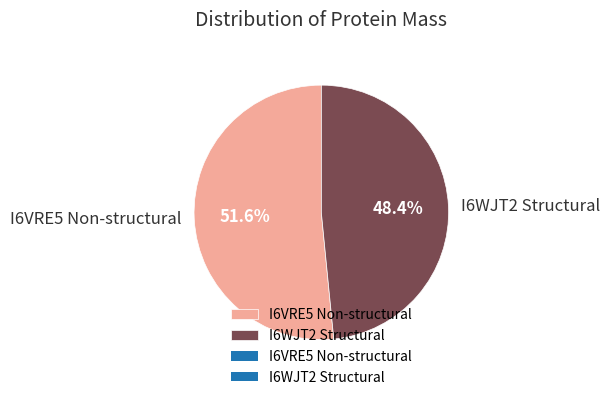

Combined, what portion of the pie is I6VRE5 Non-structural and I6WJT2 Structural?

100.0%